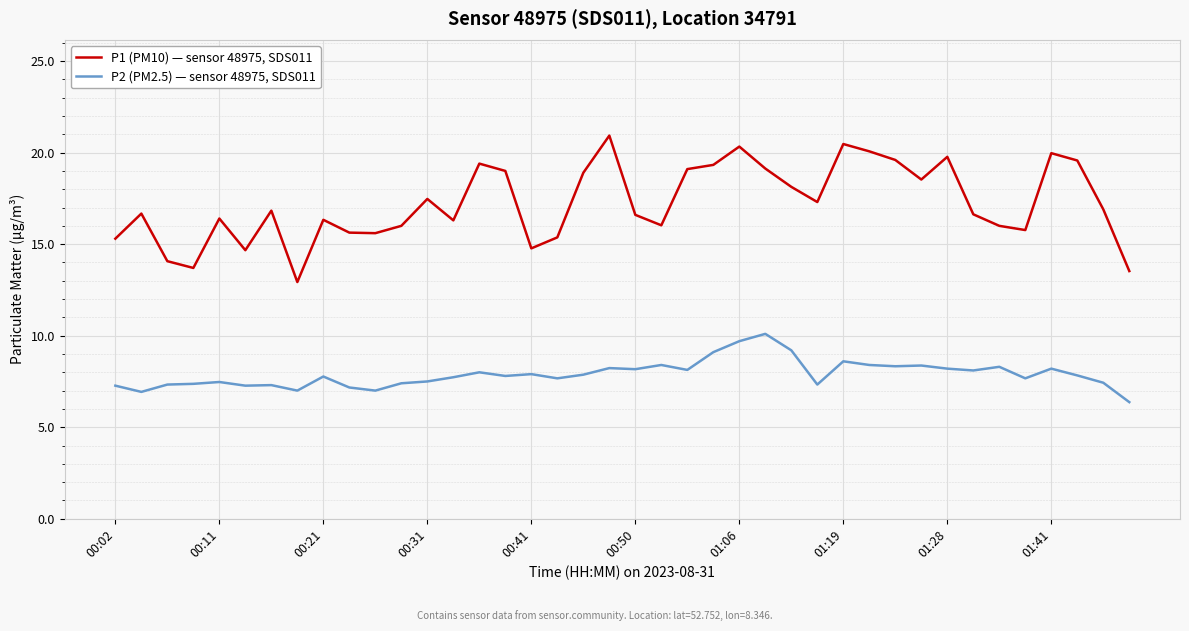

How many interior local valleys does the P1 (PM10) — sensor 48975, SDS011 series have?

10